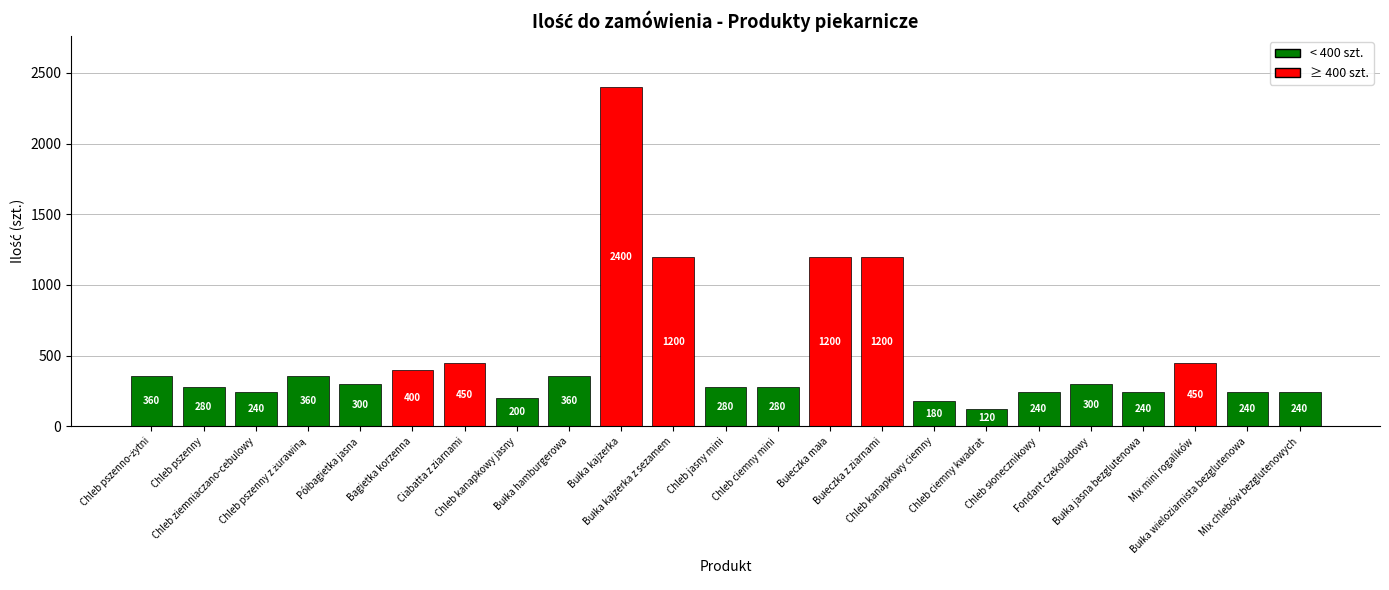

What is the difference between the second highest and minimum values?

1080